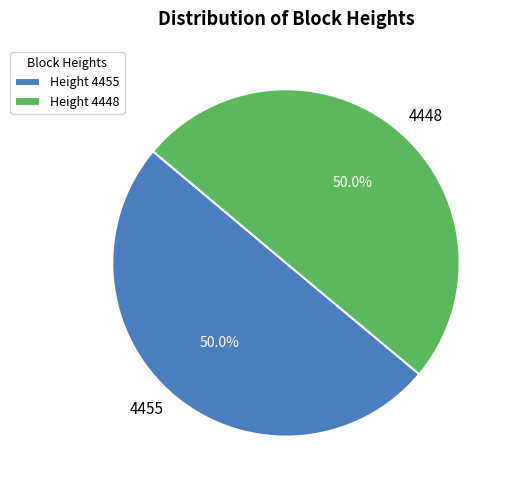

True or false: 4448 accounts for 50% of the total.

True